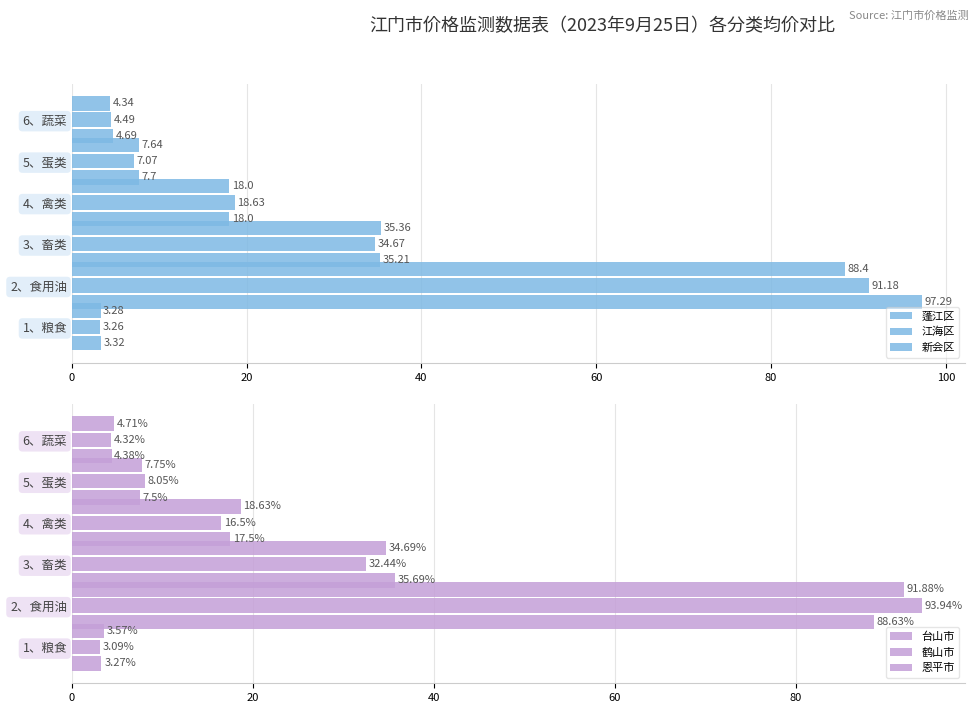

What value does the 蓬江区 series have at 3、畜类?

35.2